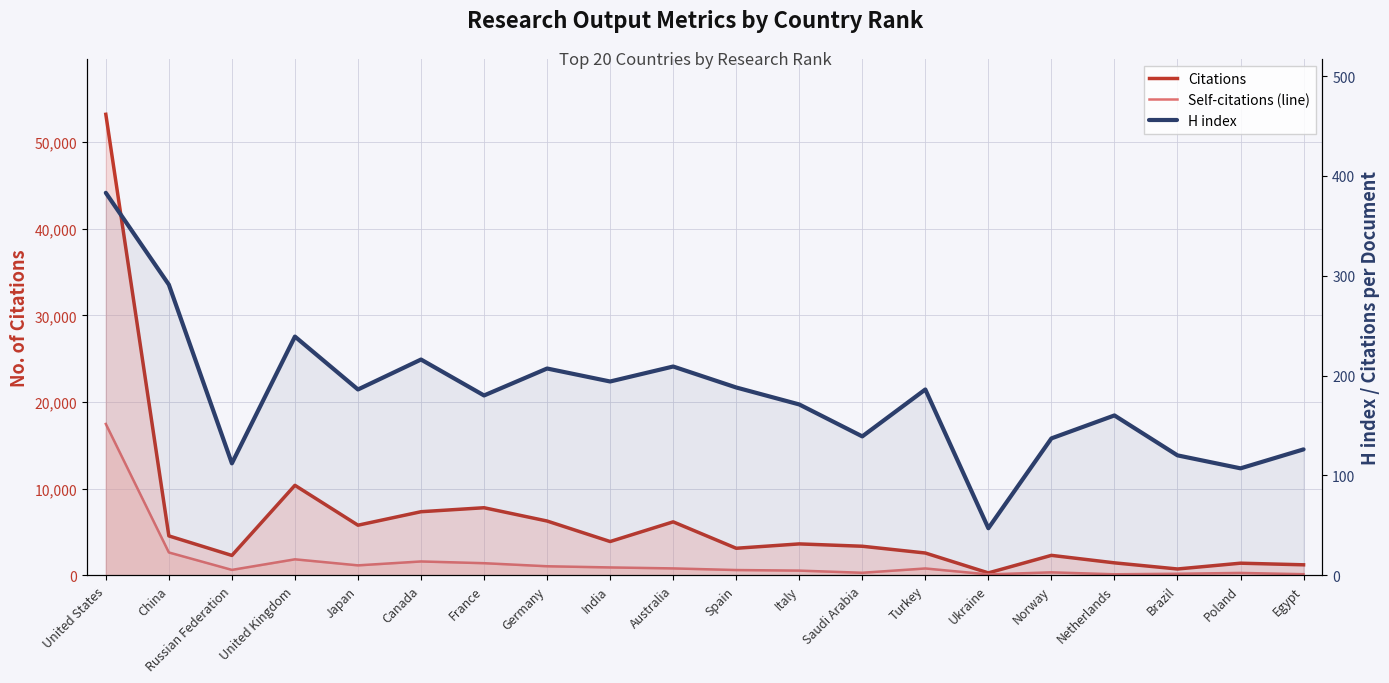

Where does the H index series first go above 186?

United States